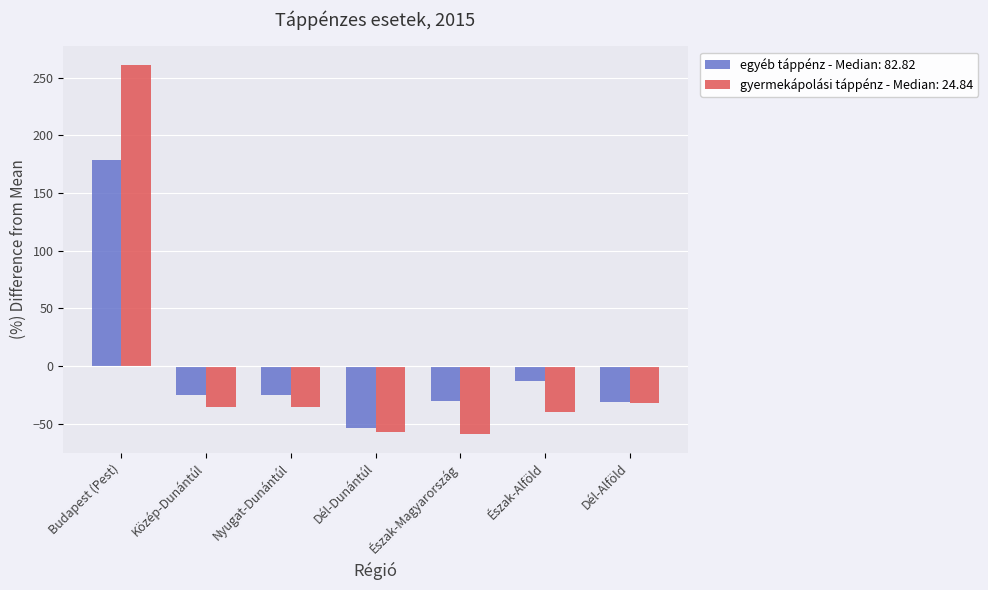

What is the difference between the maximum and minimum values in the egyéb táppénz - Median: 82.82 series?

232.5